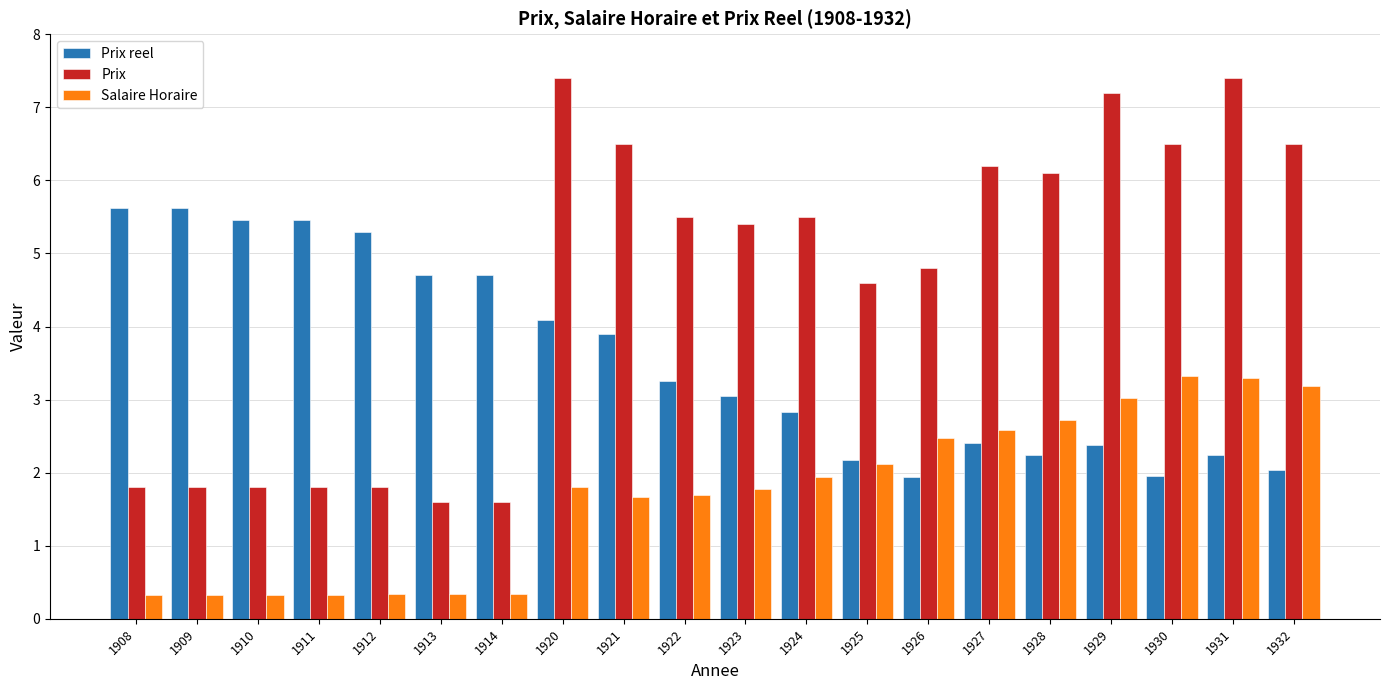

What is the sum of the Prix values at 1920 and 1911?

9.2